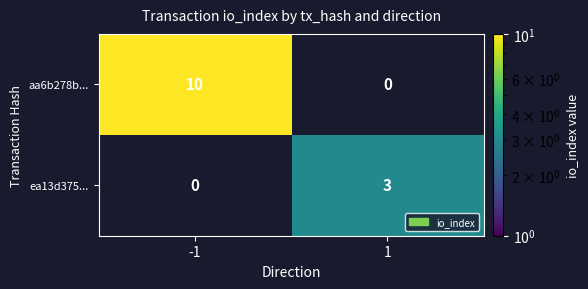

Is it true that aa6b278b... equals 4 at -1?

False